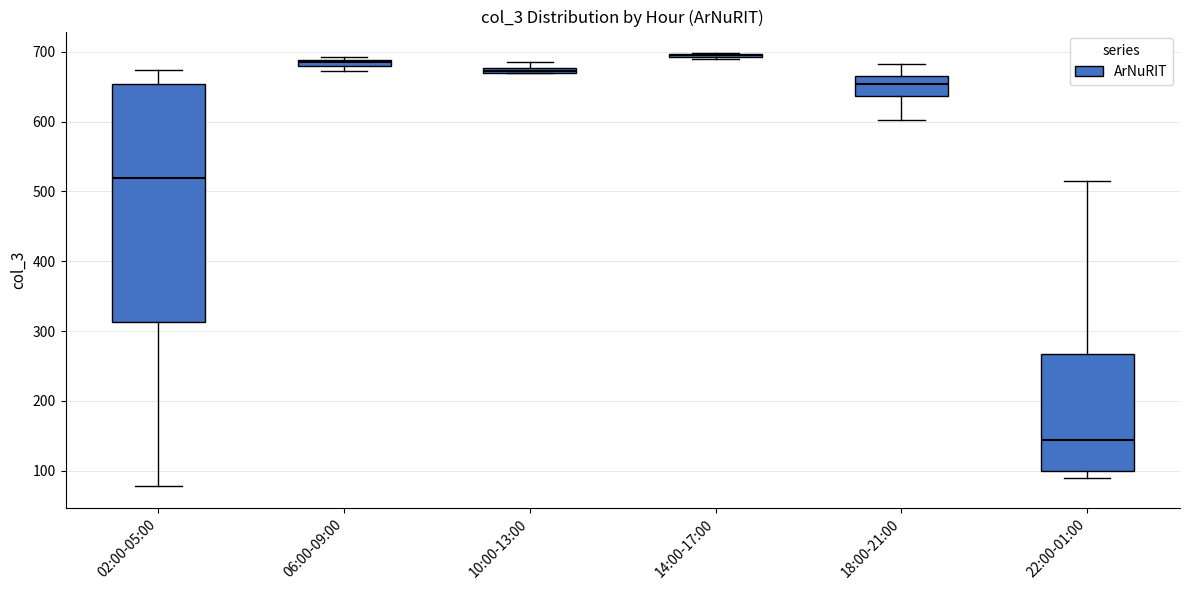

Comparing the boxes themselves (not the whiskers), which one is the tallest?

02:00-05:00